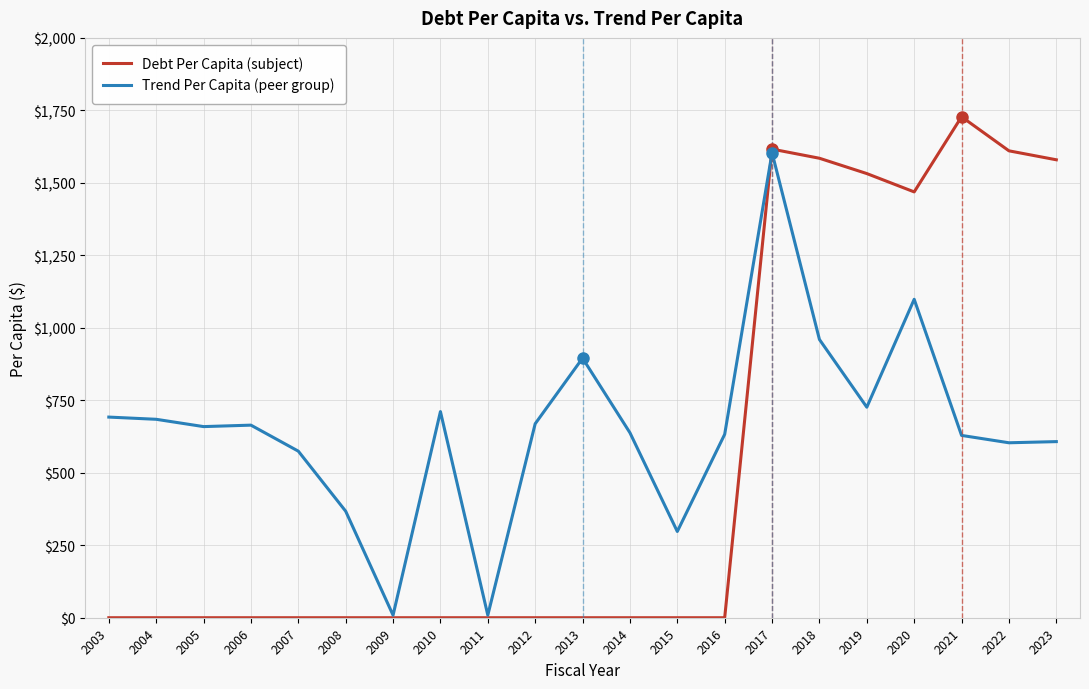

Rank the series by their average value, from highest to lowest.

Trend Per Capita (peer group), Debt Per Capita (subject)